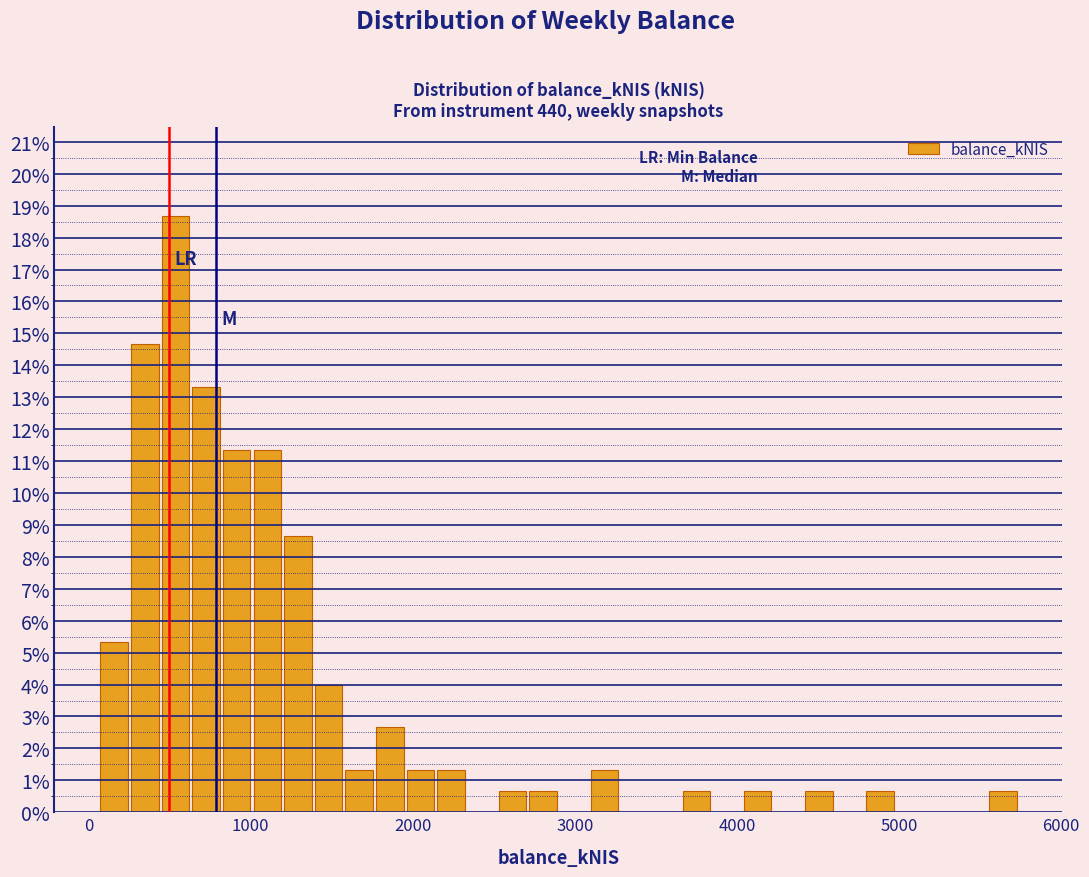

Read against the x-axis, roughly where is the centre of the tallest bar?

500